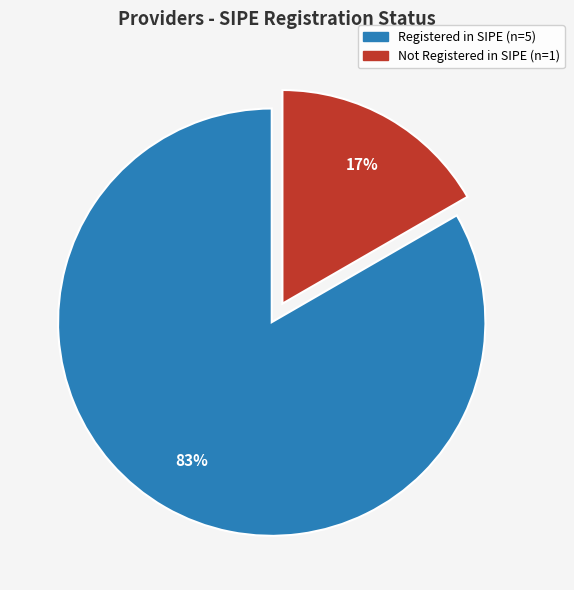

To the nearest percent, what is the average slice percentage?

50%